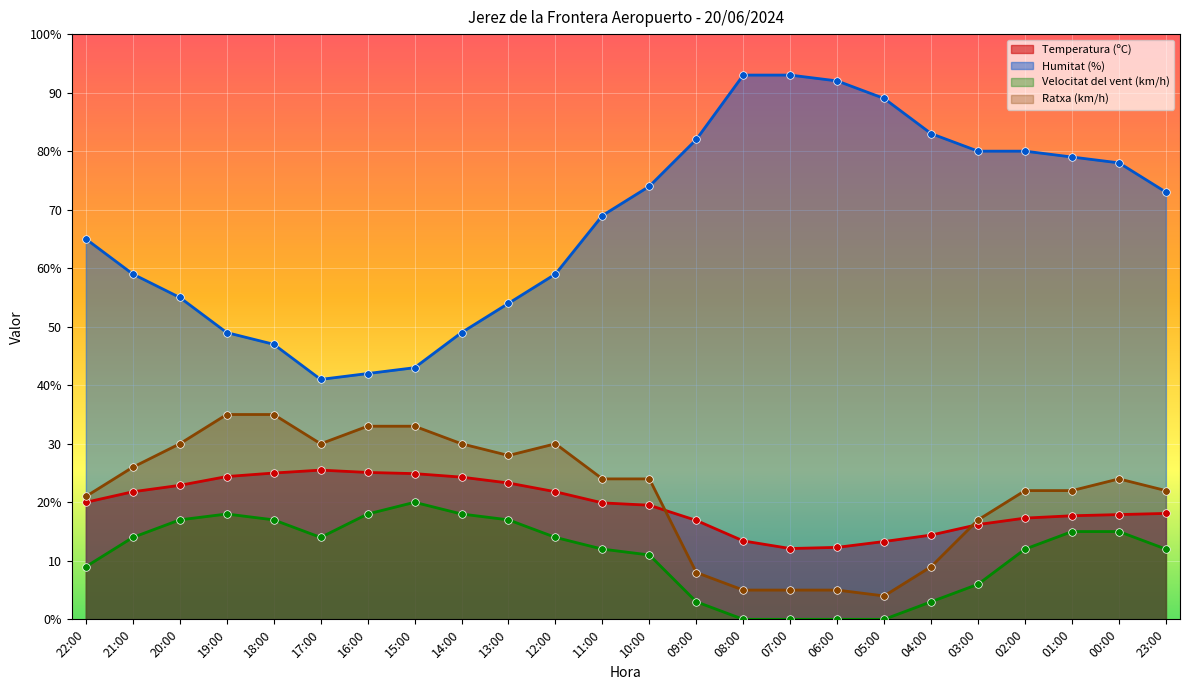

At which category is the sum across all series the highest?

00:00